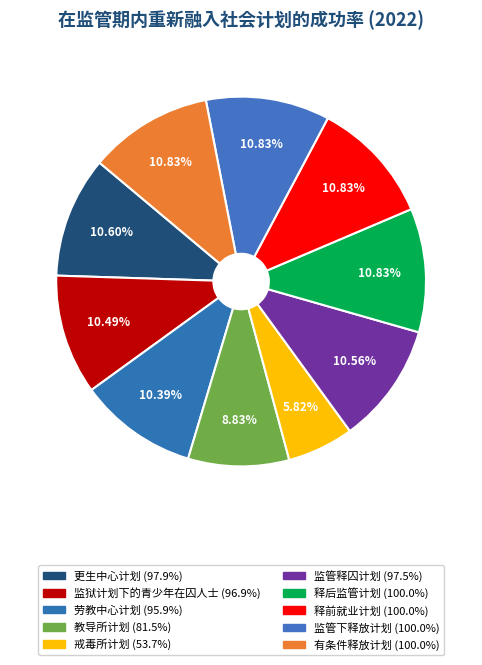

The 劳教中心计划 slice represents 10% of the pie. True or false?

True